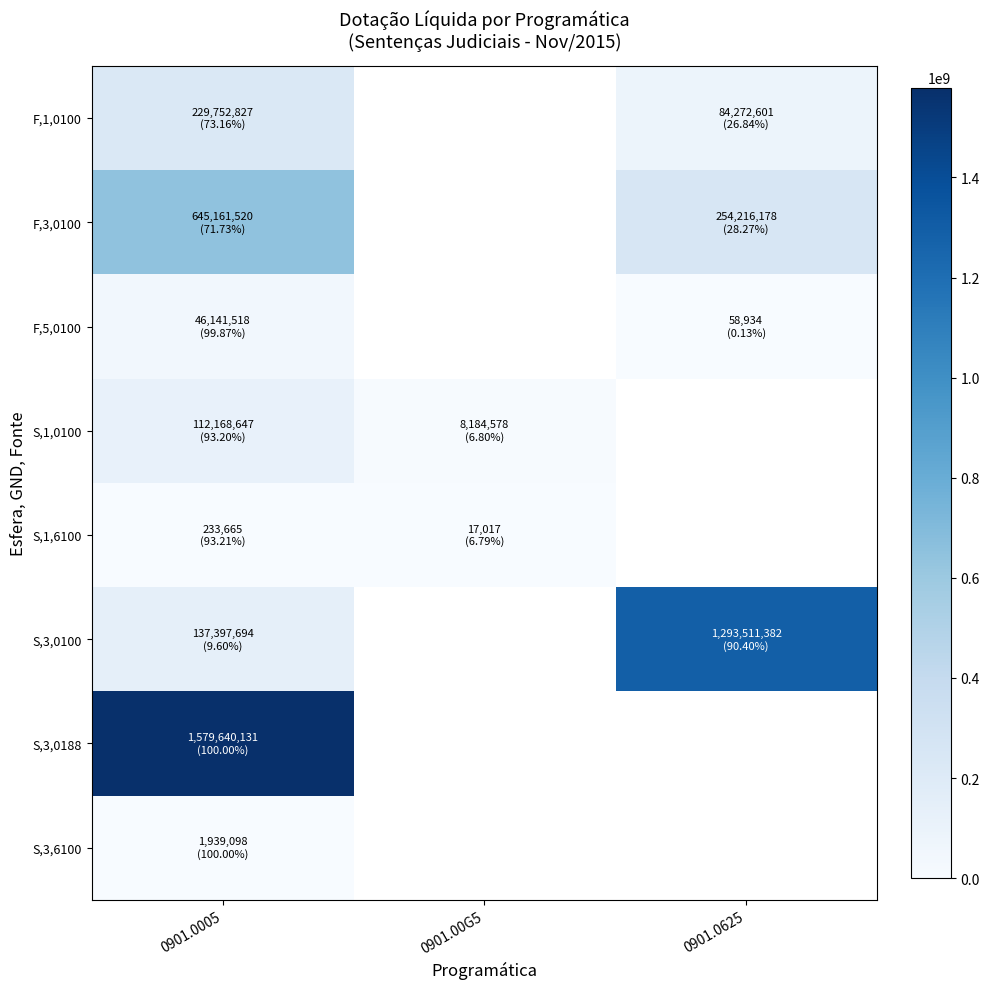

List the series in order of their peak value, highest first.

S,3,0188, S,3,0100, F,3,0100, F,1,0100, S,1,0100, F,5,0100, S,3,6100, S,1,6100